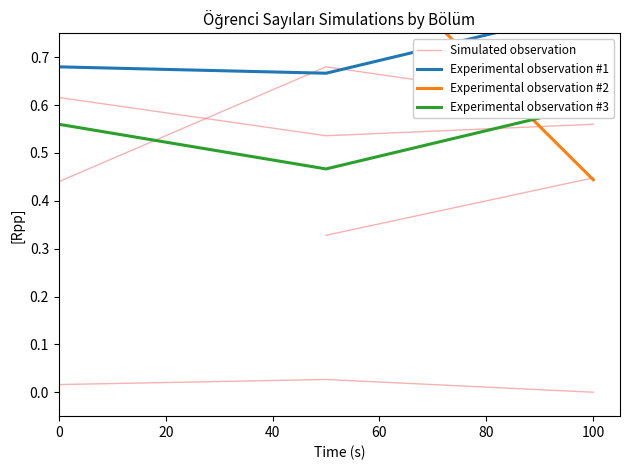

Which series changed the most between 0 and 100?

Experimental observation #2